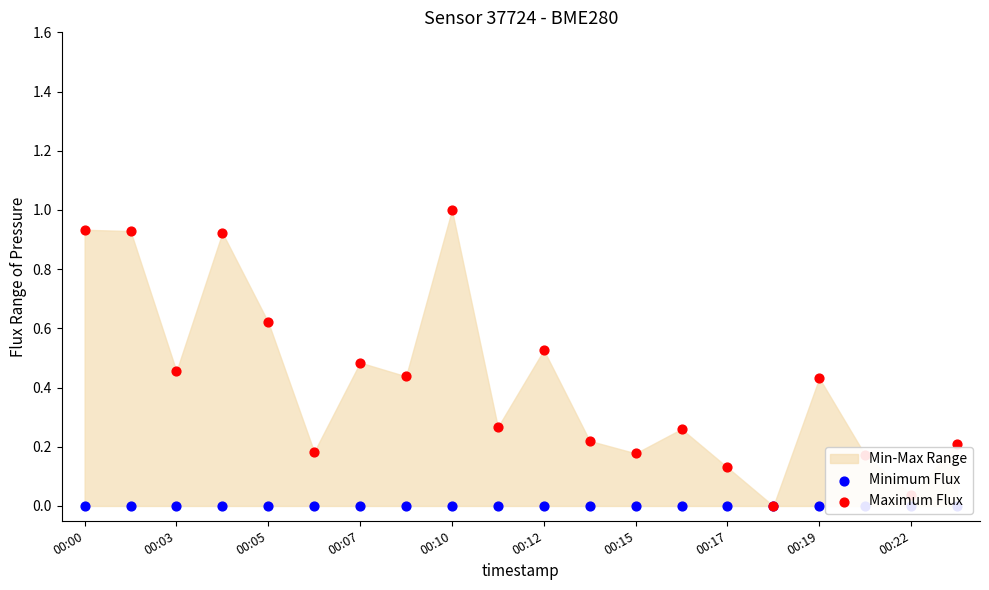

Which series has the largest total across all categories?

Maximum Flux